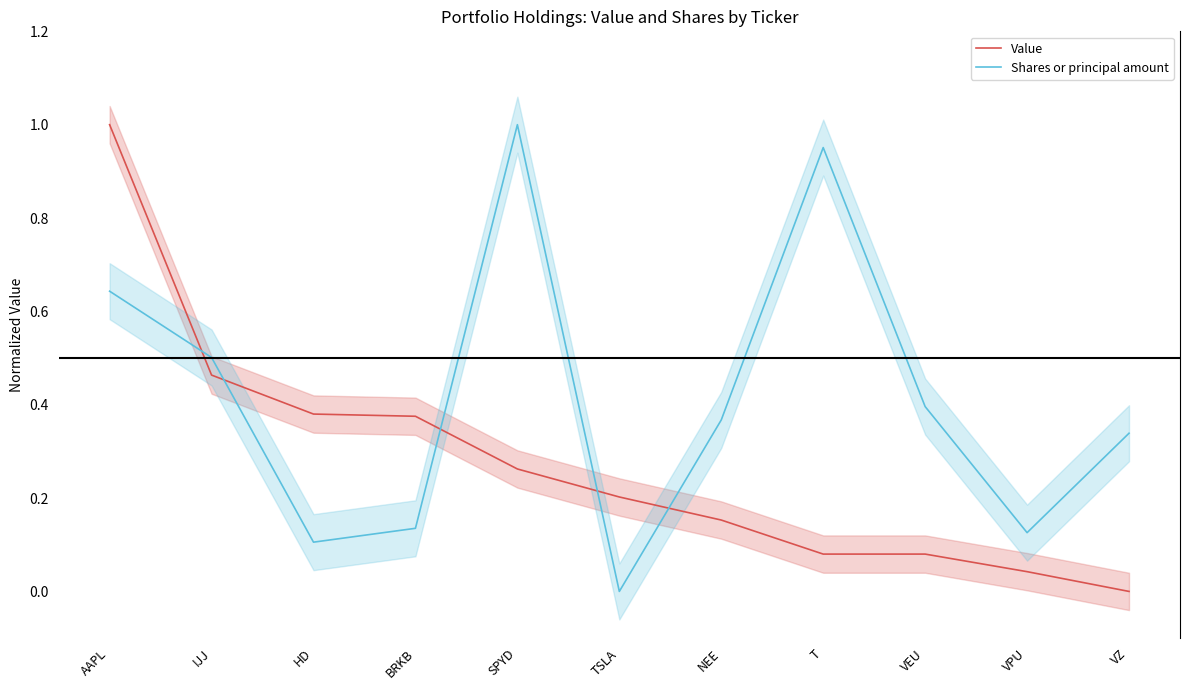

Is it true that Shares or principal amount equals 0.3 at IJJ?

False